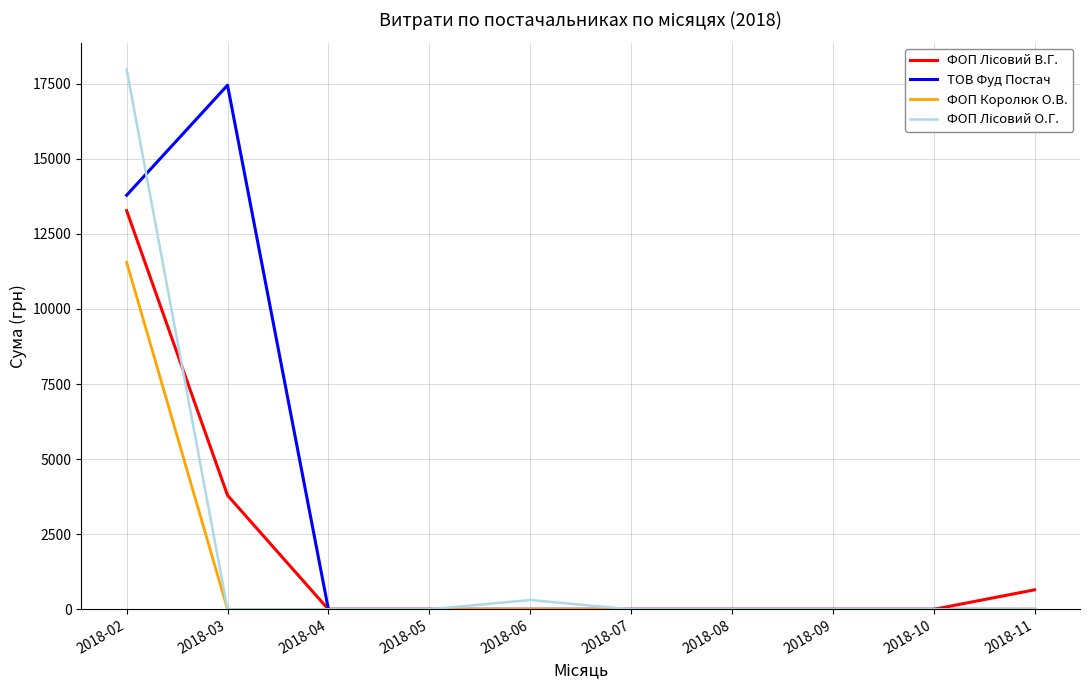

What is the greatest value displayed?

17968.1